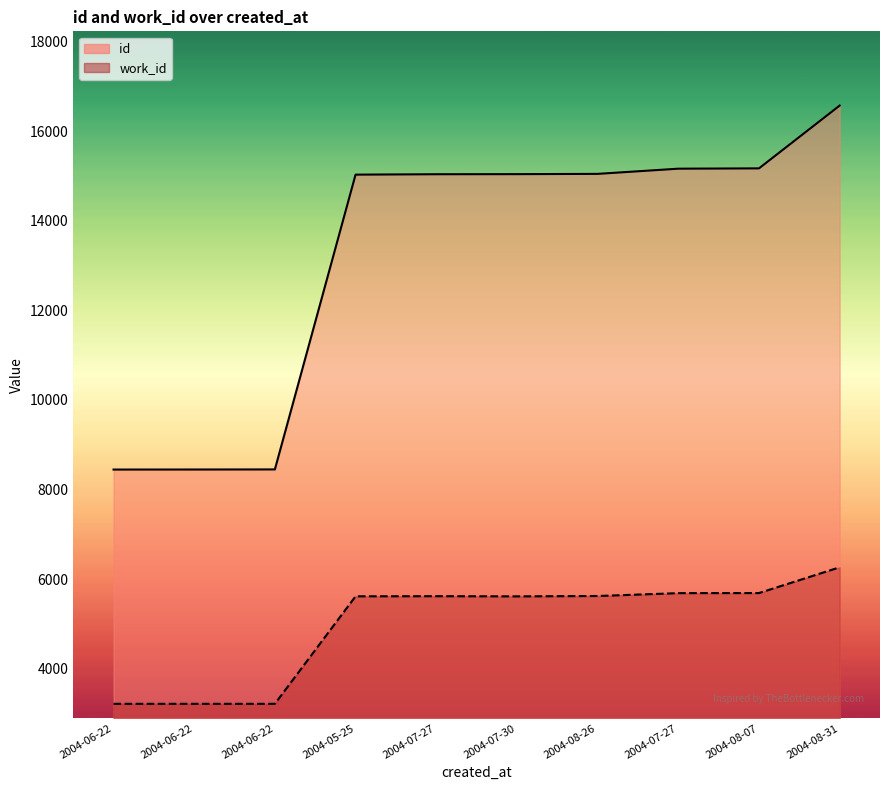

What is the minimum value for id?

8446